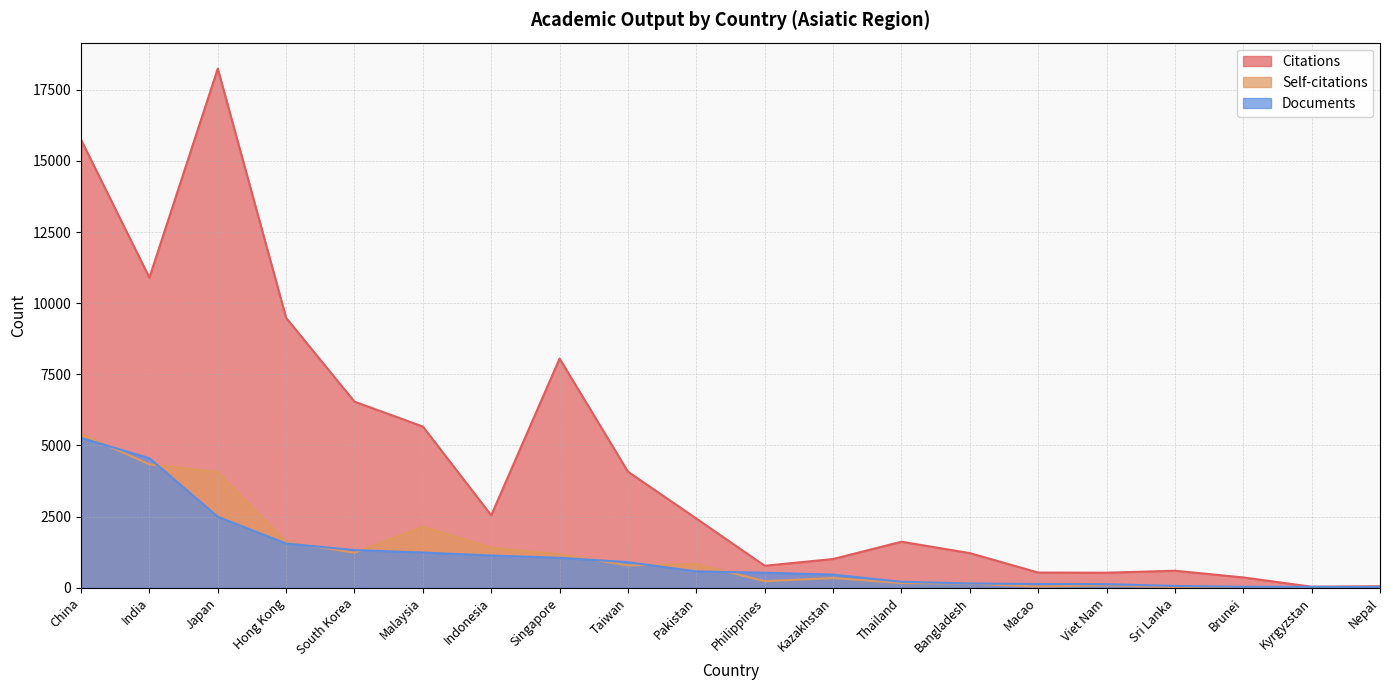

What is the average value of the Citations series?

4522